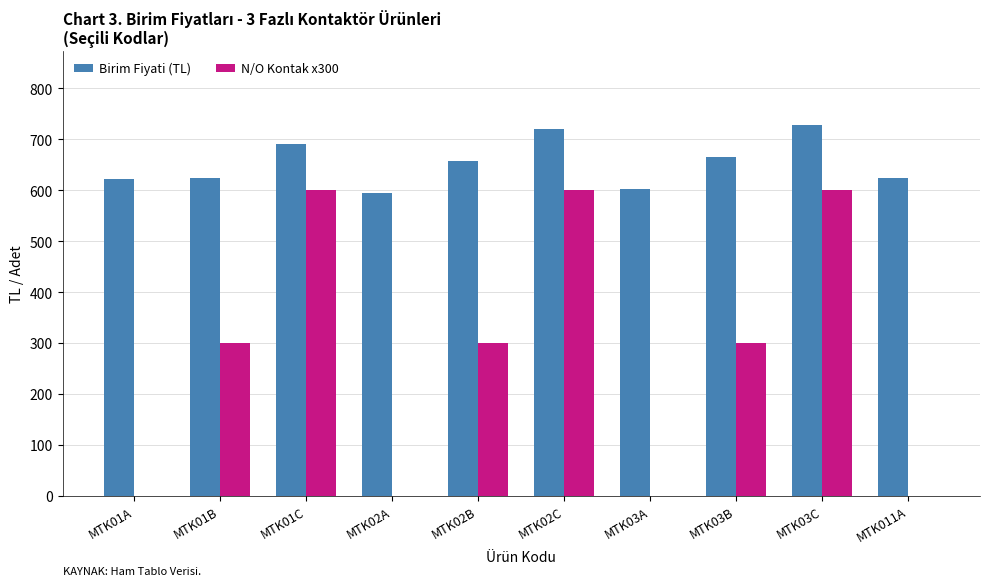

Which series has the largest total across all categories?

Birim Fiyati (TL)